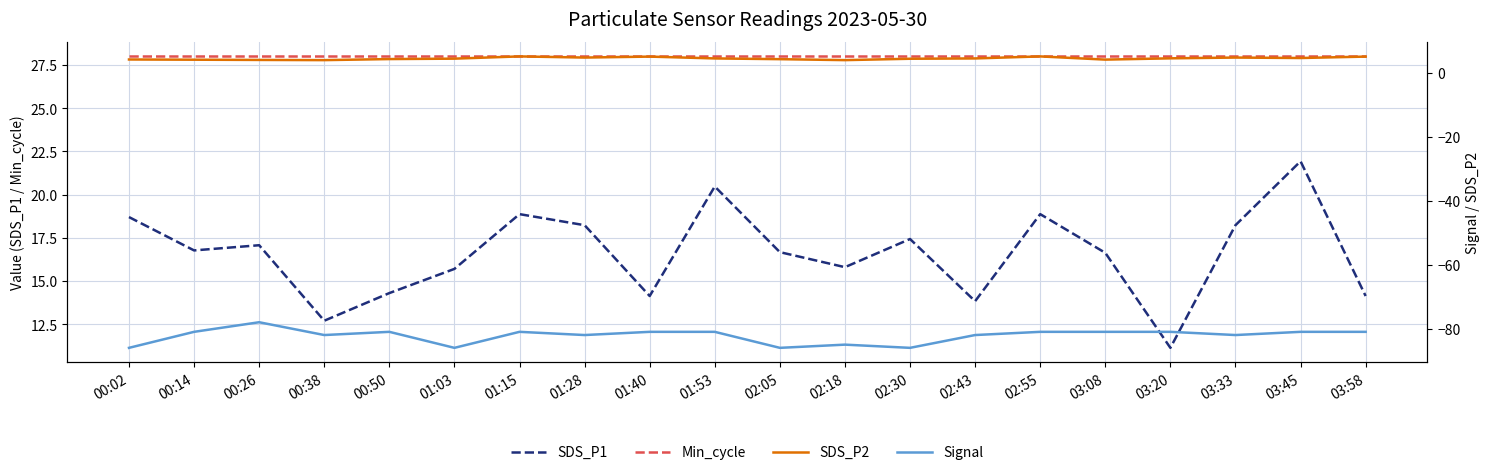

Read the SDS_P1 value at 03:08.

16.6